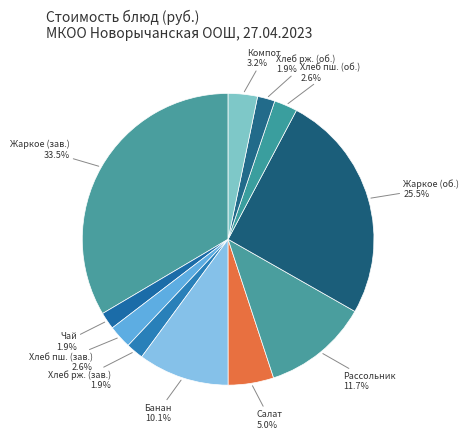

How many segments does this pie chart have?

11